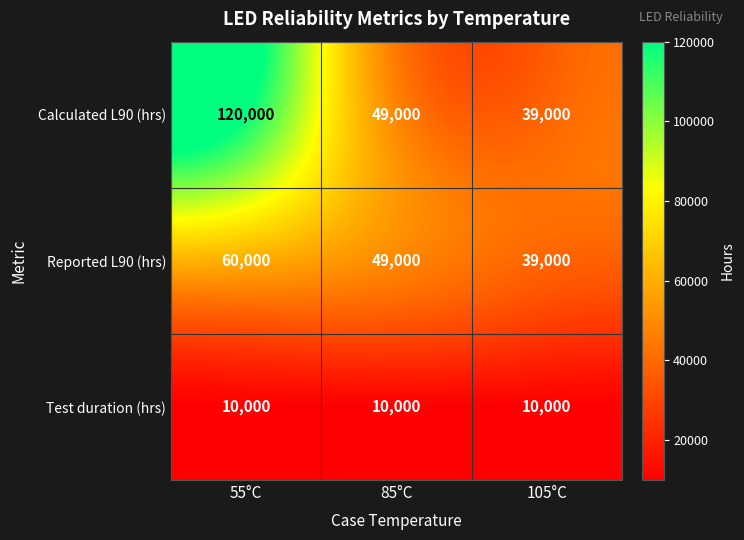

What value does the Test duration (hrs) series have at 105°C?

10000